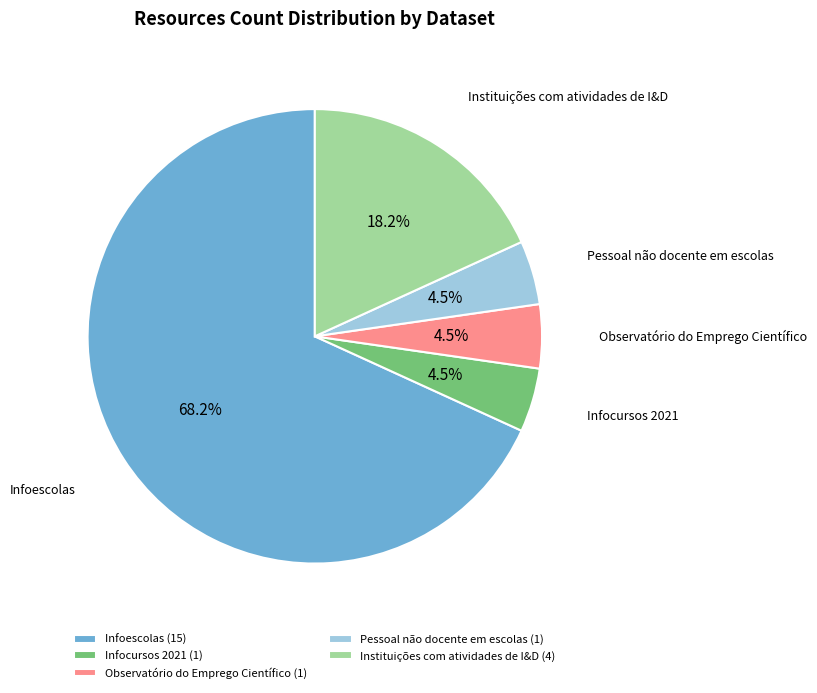

True or false: Instituições com atividades de I&D accounts for 28% of the total.

False